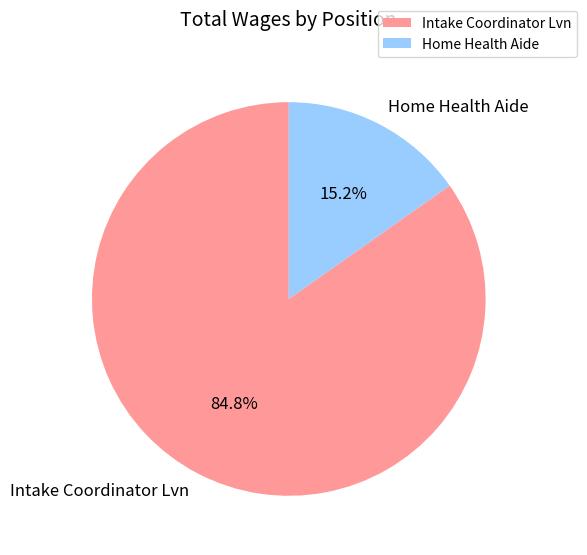

Count the number of slices in the pie.

2